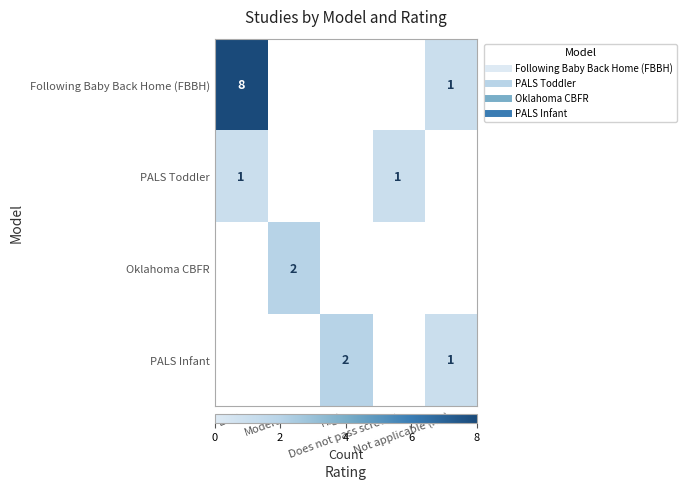

At Moderate, list the series in order from smallest to largest.

Following Baby Back Home (FBBH), PALS Toddler, PALS Infant, Oklahoma CBFR